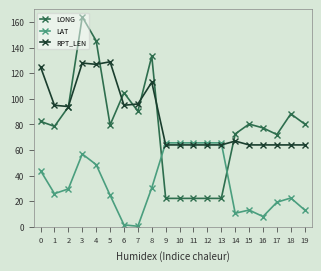

What is the greatest value displayed?

164.1